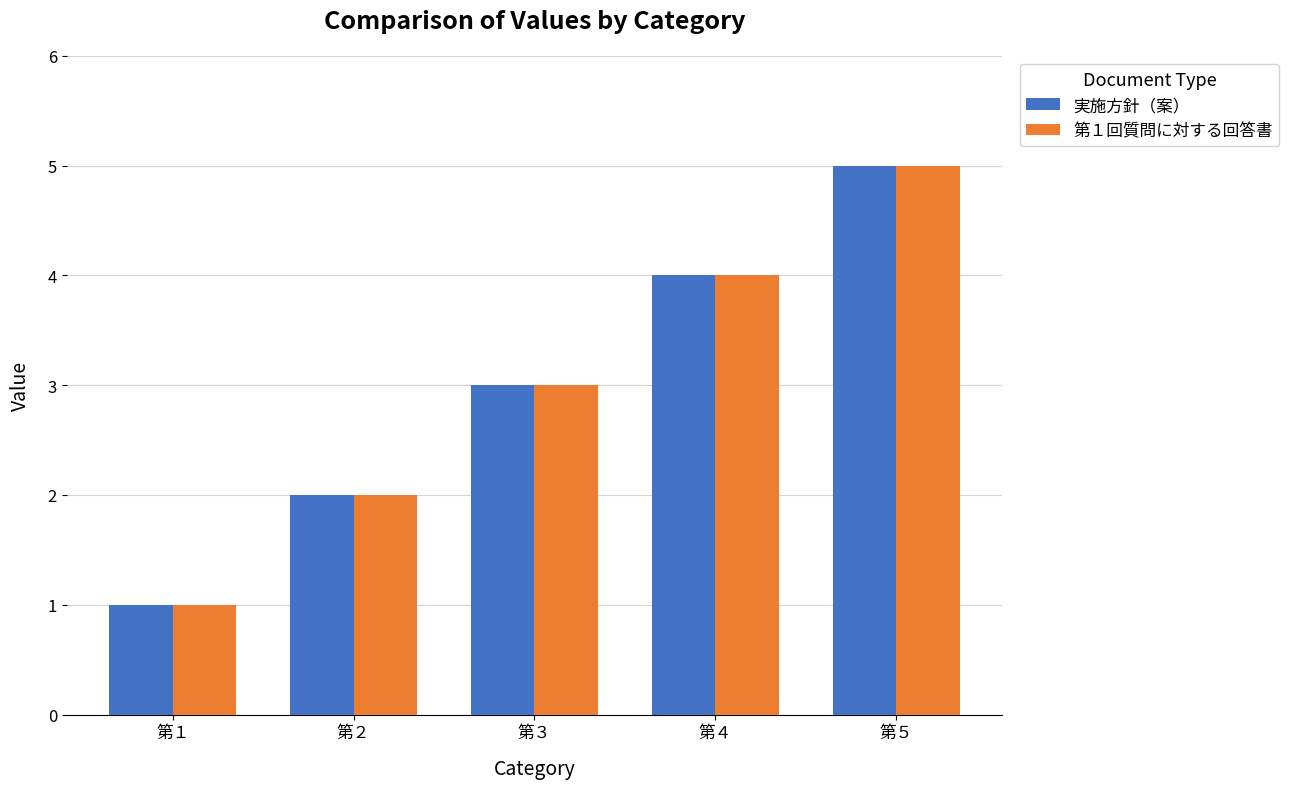

Which label corresponds to the largest value in the chart?

第５